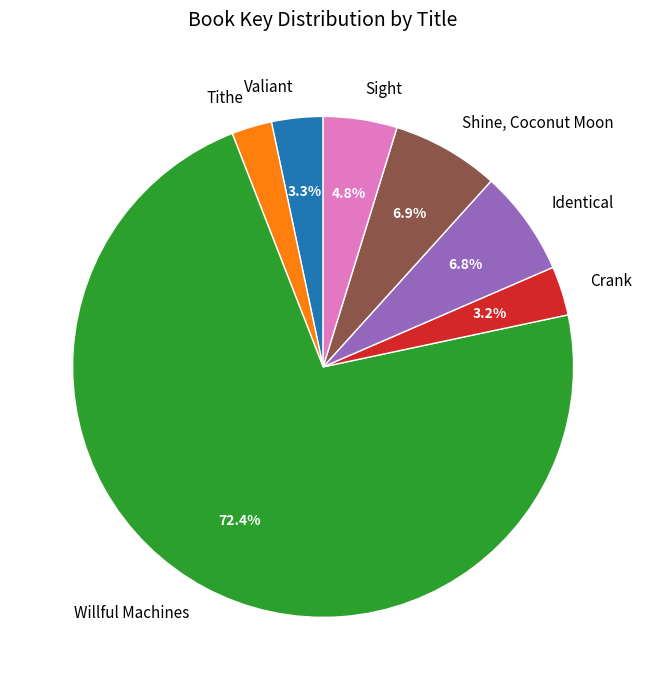

Which has a higher value, Tithe or Valiant?

Valiant